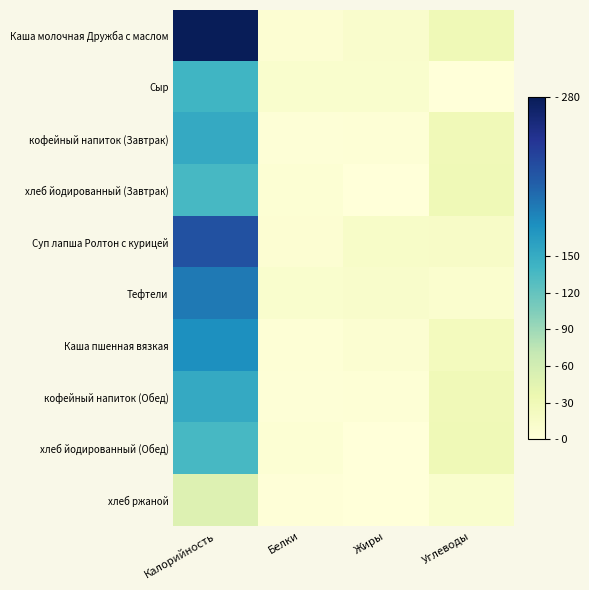

Reading right to left, list all the values displayed in this chart.

Каша молочная Дружба с маслом: Углеводы=30.0	Жиры=11.0	Белки=5.6	Калорийность=280.0
Сыр: Углеводы=0.0	Жиры=10.8	Белки=10.4	Калорийность=140.0
кофейный напиток (Завтрак): Углеводы=28.7	Жиры=3.6	Белки=2.5	Калорийность=152.0
хлеб йодированный (Завтрак): Углеводы=29.8	Жиры=0.5	Белки=4.6	Калорийность=136.0
Суп лапша Ролтон с курицей: Углеводы=15.5	Жиры=14.8	Белки=5.7	Калорийность=220.0
Тефтели: Углеводы=9.8	Жиры=12.3	Белки=10.3	Калорийность=191.0
Каша пшенная вязкая: Углеводы=24.0	Жиры=6.8	Белки=4.2	Калорийность=175.5
кофейный напиток (Обед): Углеводы=28.7	Жиры=3.6	Белки=2.5	Калорийность=152.0
хлеб йодированный (Обед): Углеводы=29.8	Жиры=0.5	Белки=4.6	Калорийность=136.0
хлеб ржаной: Углеводы=10.3	Жиры=0.4	Белки=2.0	Калорийность=49.6